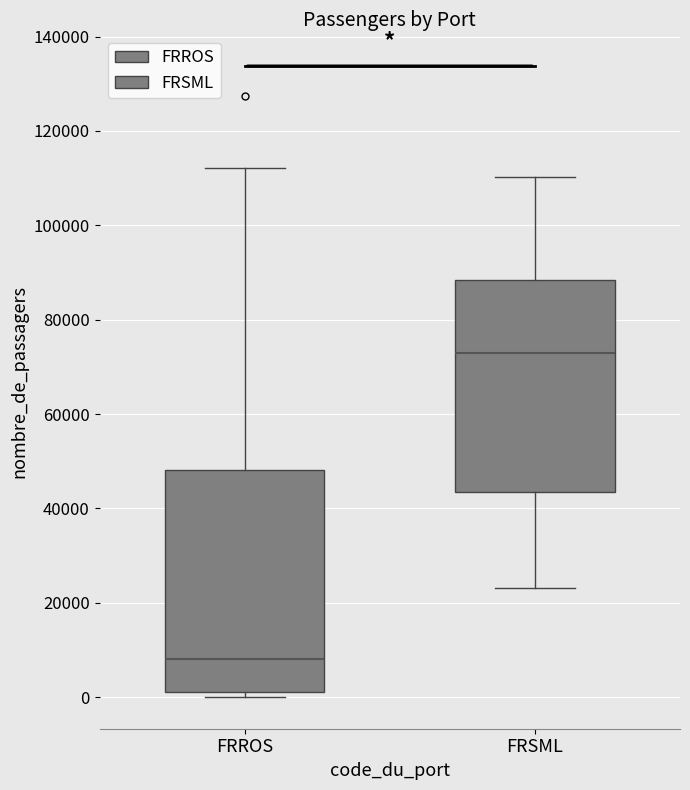

Reading left to right, transcribe this box plot: for each box, give where its median line is, the range the box spans, and where its two whiskers end, as read against the y-axis. The values are not printed on the chart, so give them approximately, as read against the axis.

FRROS: median 8000, box 2000 to 48000, whiskers 0 to 112000
FRSML: median 72000, box 44000 to 88000, whiskers 24000 to 110000